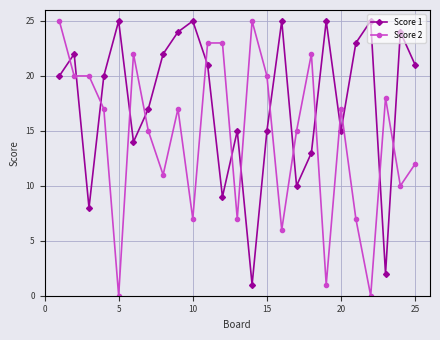

What is the maximum value shown in the chart?

25